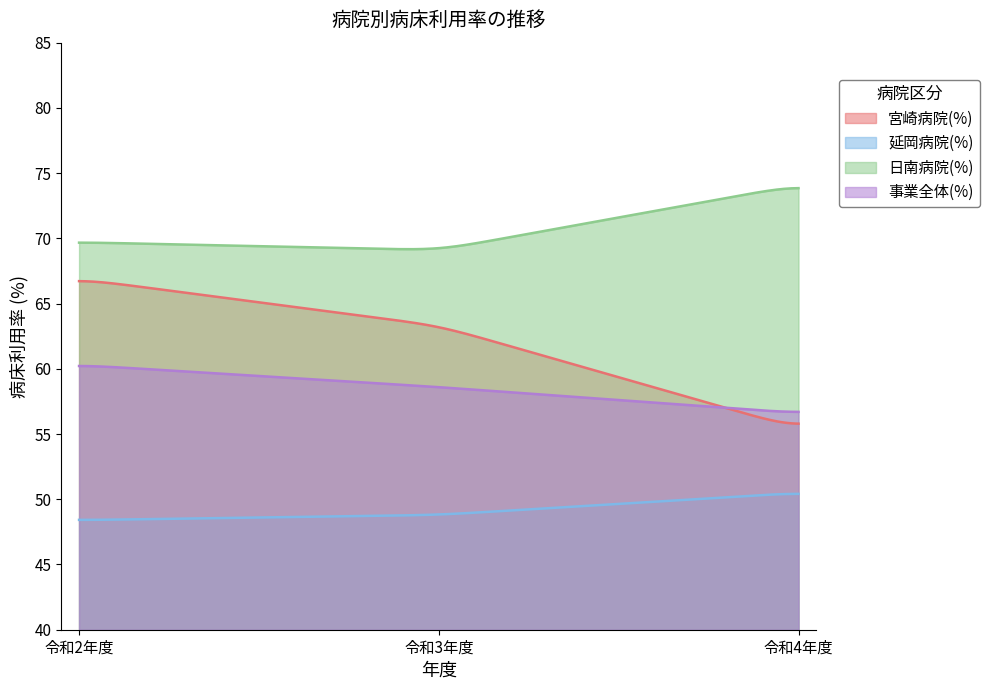

Reading right to left, transcribe all the data shown in this chart.

宮崎病院(%): 令和4年度=55.4	令和3年度=63.3	令和2年度=66.9
延岡病院(%): 令和4年度=50.5	令和3年度=48.8	令和2年度=48.4
日南病院(%): 令和4年度=74.1	令和3年度=69.1	令和2年度=69.7
事業全体(%): 令和4年度=56.6	令和3年度=58.6	令和2年度=60.3